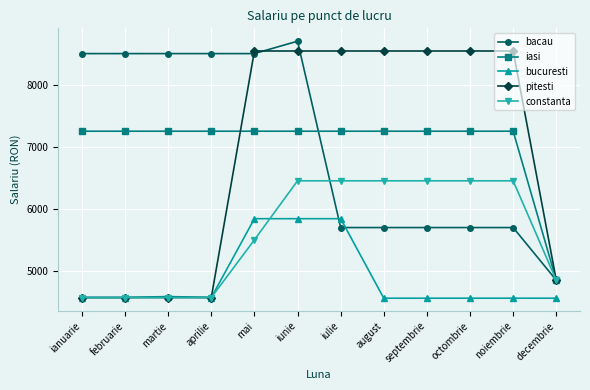

The pitesti series shows 2116 at aprilie. True or false?

False